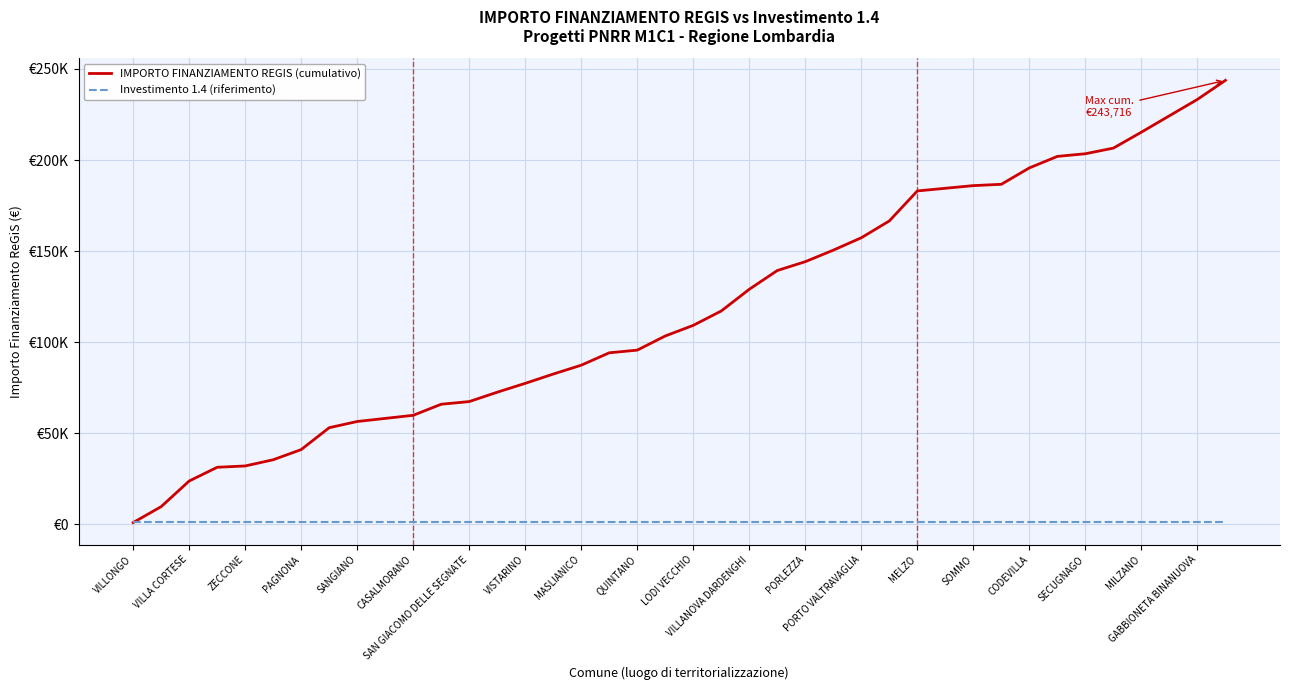

What are all the series names shown in the legend?

IMPORTO FINANZIAMENTO REGIS (cumulativo), Investimento 1.4 (riferimento)